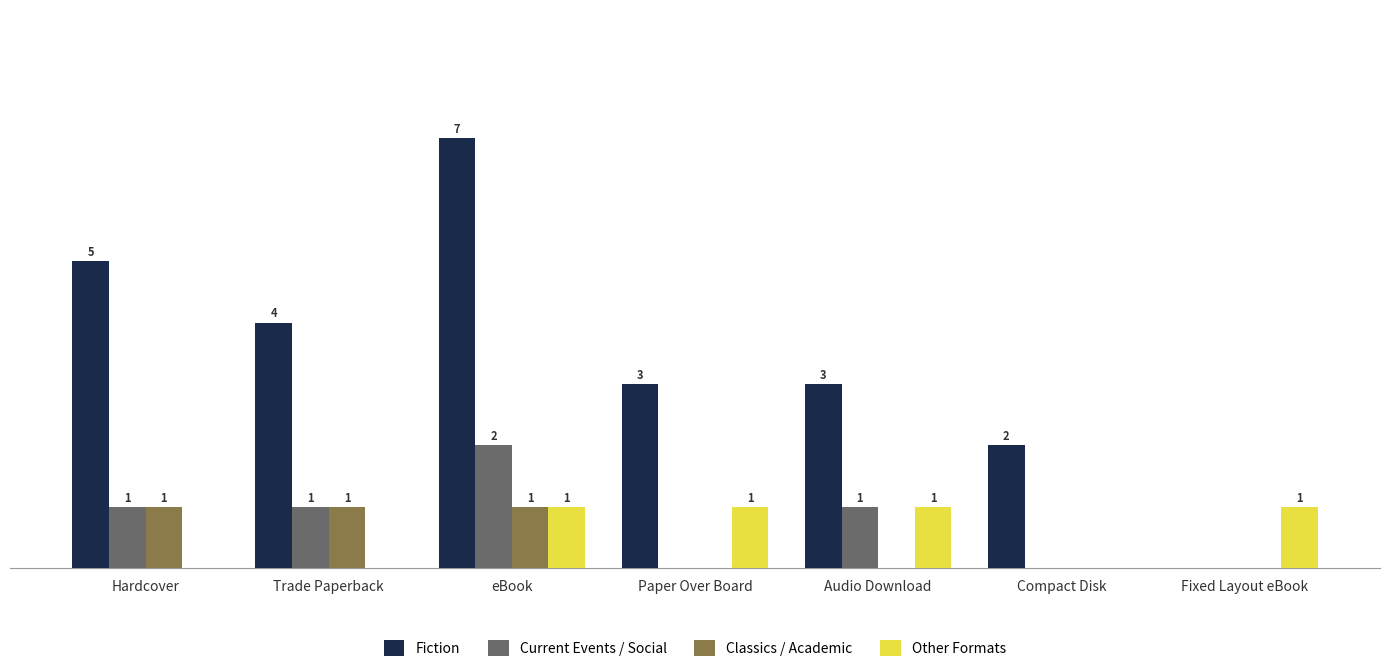

Between eBook and Audio Download, which series saw the biggest shift?

Fiction